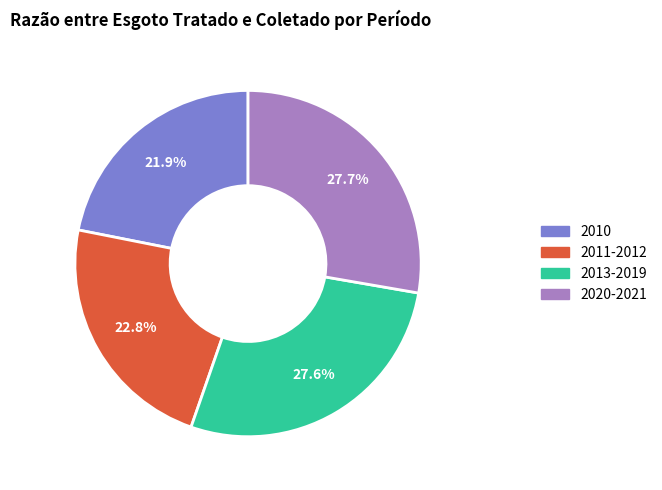

Is there a majority slice in this chart?

No